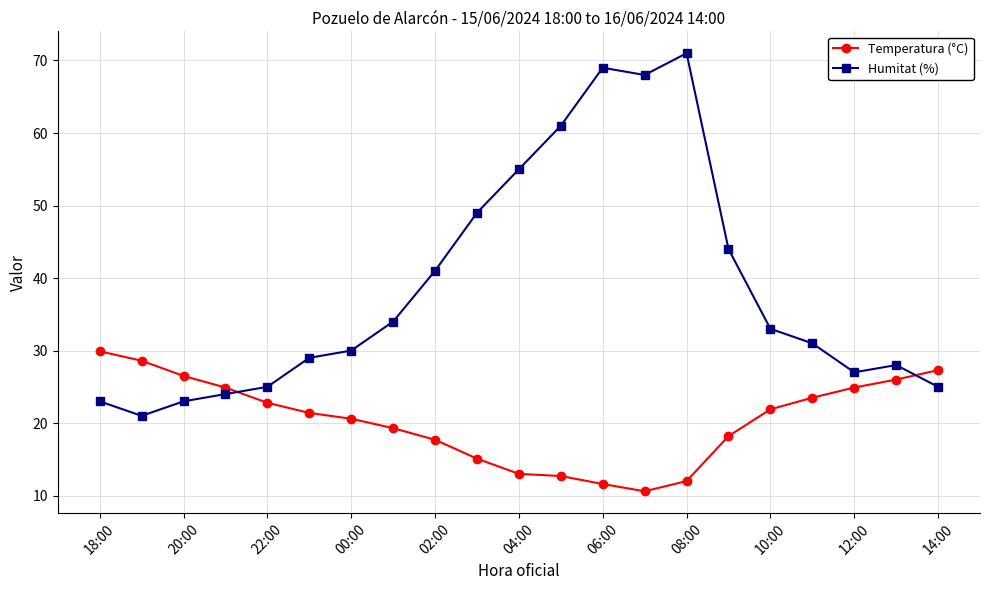

List the series in order of their overall mean, lowest first.

Temperatura (°C), Humitat (%)